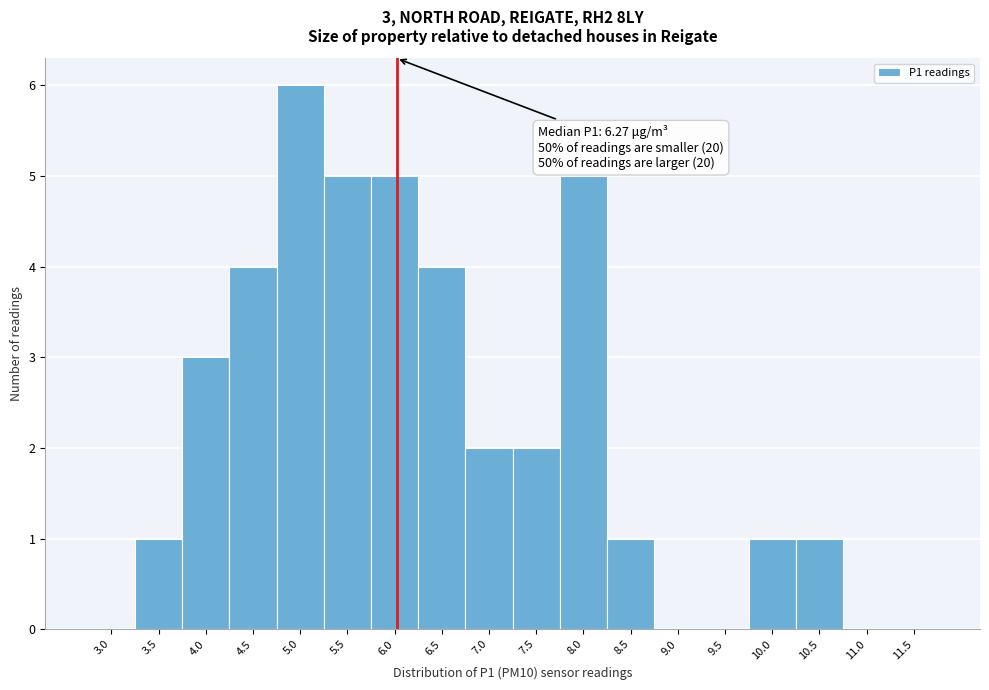

Reading left to right, transcribe all the data shown in this chart.

3.0=0	3.5=1	4.0=3	4.5=4	5.0=6	5.5=5	6.0=5	6.5=4	7.0=2	7.5=2	8.0=5	8.5=1	9.0=0	9.5=0	10.0=1	10.5=1	11.0=0	11.5=0